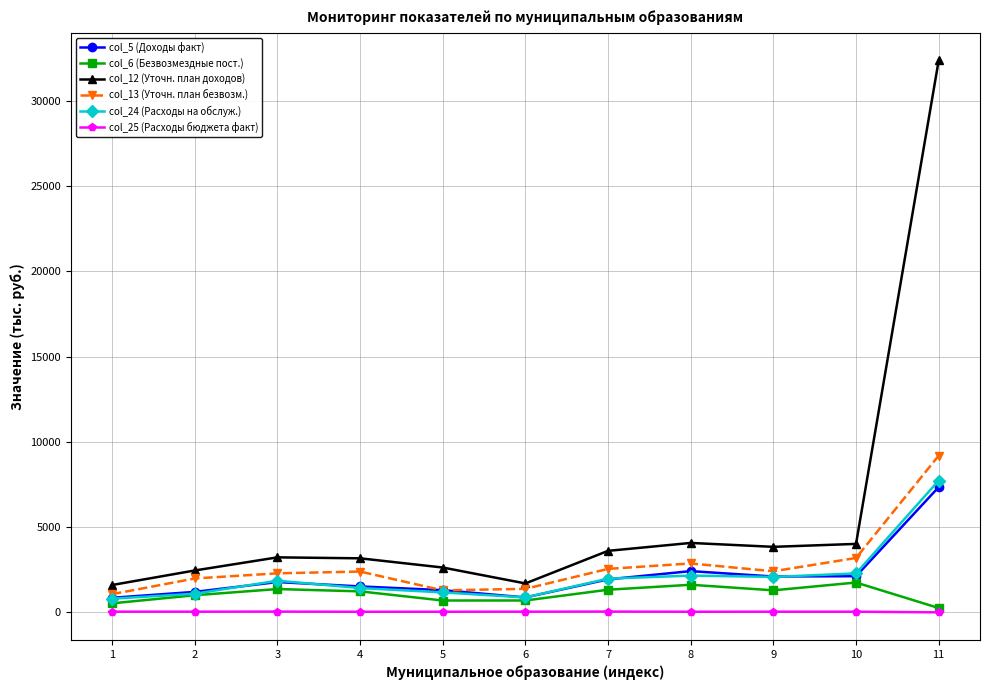

Which series changed the most between 1 and 2?

col_13 (Уточн. план безвозм.)